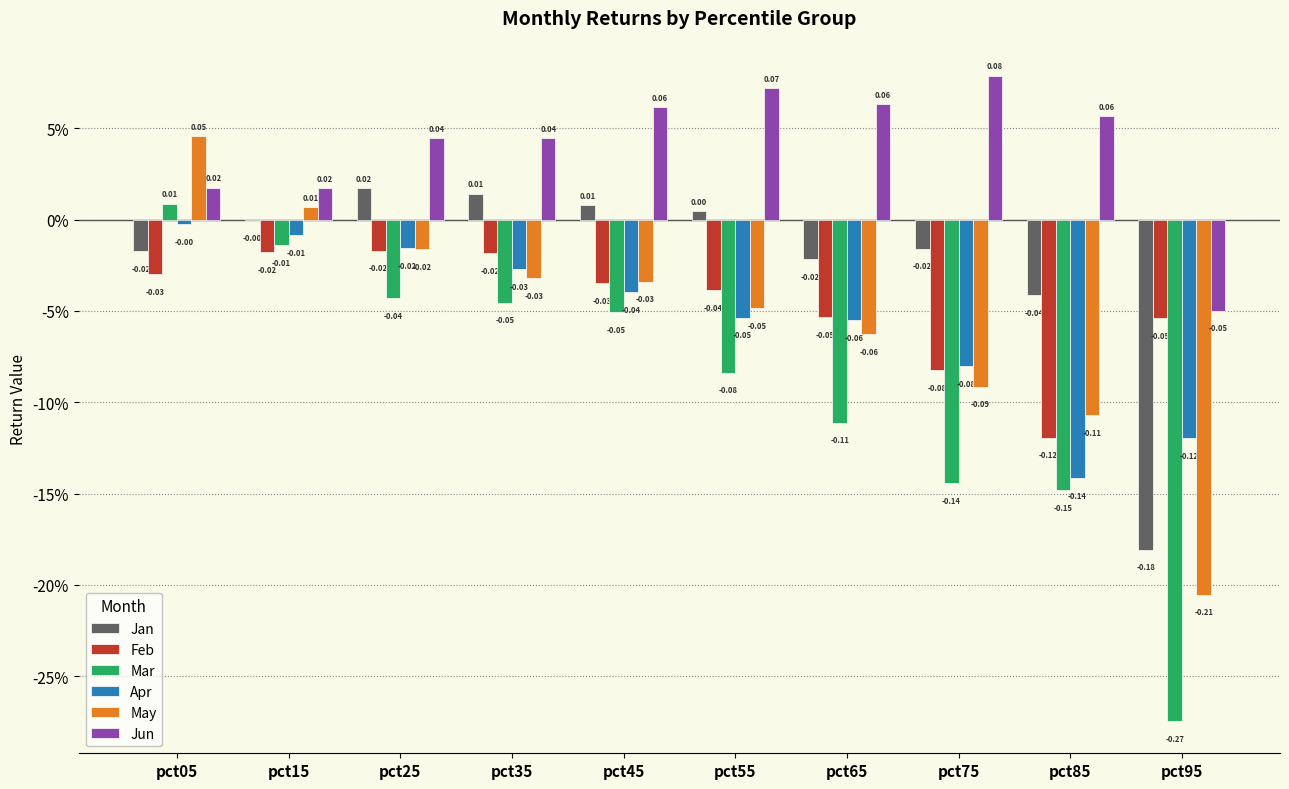

What are all the series names shown in the legend?

Jan, Feb, Mar, Apr, May, Jun